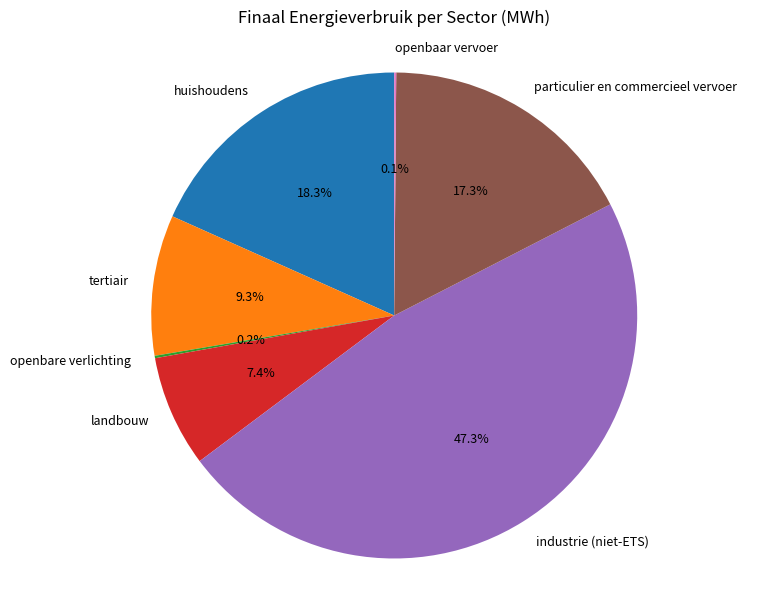

What is the ratio of the value at tertiair to the value at landbouw?

1.3